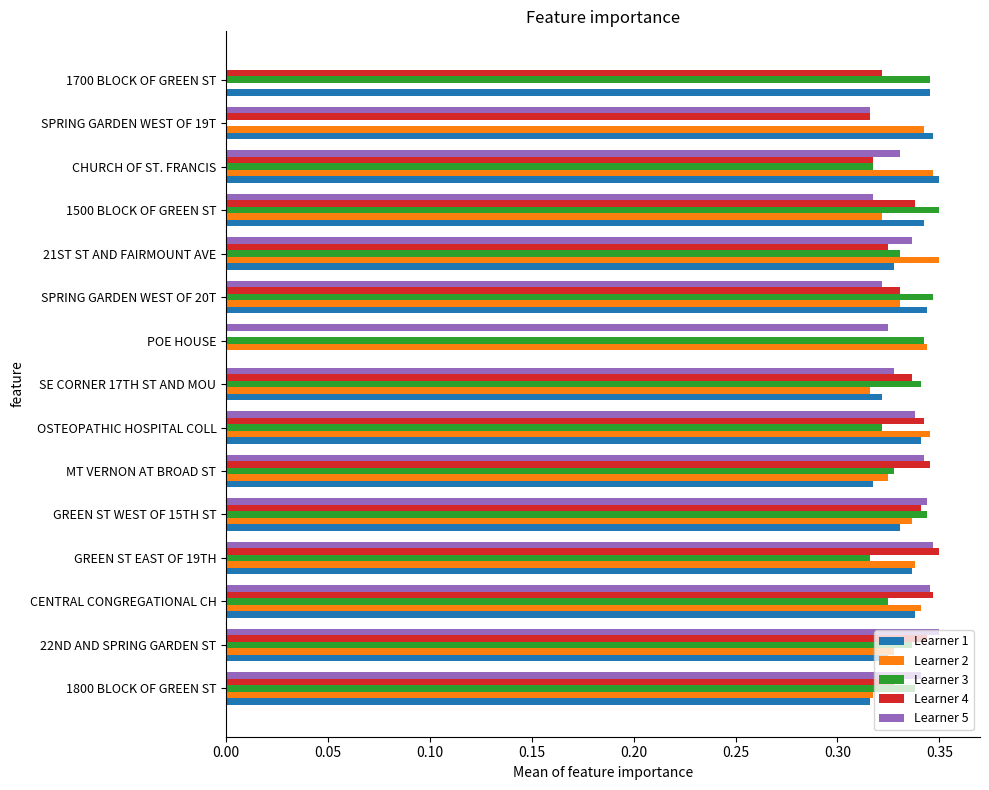

True or false: Learner 3 has a value of 0.5 at CHURCH OF ST. FRANCIS.

False